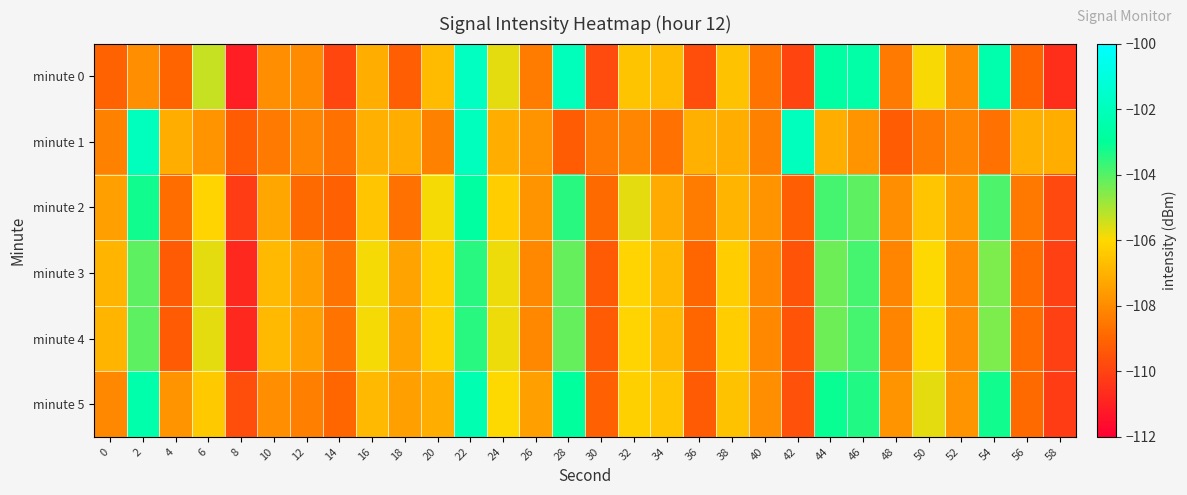

Reading left to right, list all the values displayed in this chart.

minute 0: 0=-109.1	2=-107.9	4=-109.0	6=-105.3	8=-111.1	10=-107.9	12=-108.0	14=-109.9	16=-107.1	18=-109.2	20=-106.8	22=-101.9	24=-105.7	26=-108.4	28=-102.0	30=-109.8	32=-106.5	34=-106.8	36=-109.7	38=-106.6	40=-108.6	42=-110.0	44=-102.7	46=-102.6	48=-108.4	50=-105.9	52=-108.0	54=-102.4	56=-109.0	58=-110.6
minute 1: 0=-108.3	2=-101.9	4=-107.1	6=-107.8	8=-109.3	10=-108.5	12=-108.1	14=-108.7	16=-107.1	18=-107.1	20=-108.3	22=-101.9	24=-107.1	26=-107.8	28=-109.3	30=-108.5	32=-108.1	34=-108.7	36=-107.1	38=-107.1	40=-108.3	42=-101.9	44=-107.1	46=-107.8	48=-109.3	50=-108.5	52=-108.1	54=-108.7	56=-107.1	58=-107.1
minute 2: 0=-107.5	2=-103.2	4=-108.8	6=-106.1	8=-110.2	10=-107.3	12=-108.9	14=-109.1	16=-106.5	18=-108.7	20=-105.9	22=-102.8	24=-106.3	26=-107.8	28=-103.5	30=-108.9	32=-105.7	34=-107.2	36=-108.4	38=-106.9	40=-107.8	42=-109.2	44=-103.8	46=-104.1	48=-107.9	50=-106.5	52=-107.6	54=-103.9	56=-108.5	58=-109.8
minute 3: 0=-106.9	2=-104.1	4=-109.3	6=-105.7	8=-110.8	10=-106.8	12=-107.5	14=-108.6	16=-105.9	18=-107.4	20=-106.2	22=-103.5	24=-105.8	26=-108.1	28=-104.2	30=-109.3	32=-106.1	34=-106.8	36=-109.0	38=-106.3	40=-108.1	42=-109.5	44=-104.3	46=-103.8	48=-108.2	50=-106.0	52=-107.9	54=-104.5	56=-108.8	58=-110.1
minute 4: 0=-106.9	2=-104.1	4=-109.3	6=-105.7	8=-110.8	10=-106.8	12=-107.5	14=-108.6	16=-105.9	18=-107.4	20=-106.2	22=-103.5	24=-105.8	26=-108.1	28=-104.2	30=-109.3	32=-106.1	34=-106.8	36=-109.0	38=-106.3	40=-108.1	42=-109.5	44=-104.3	46=-103.8	48=-108.2	50=-106.0	52=-107.9	54=-104.5	56=-108.8	58=-110.1
minute 5: 0=-108.1	2=-102.5	4=-107.8	6=-106.4	8=-109.7	10=-107.9	12=-108.3	14=-109.0	16=-106.8	18=-107.5	20=-107.1	22=-102.3	24=-106.0	26=-107.5	28=-102.9	30=-109.1	32=-106.2	34=-106.5	36=-109.3	38=-106.6	40=-107.9	42=-109.6	44=-103.1	46=-103.4	48=-107.8	50=-105.7	52=-107.8	54=-103.2	56=-108.9	58=-110.2